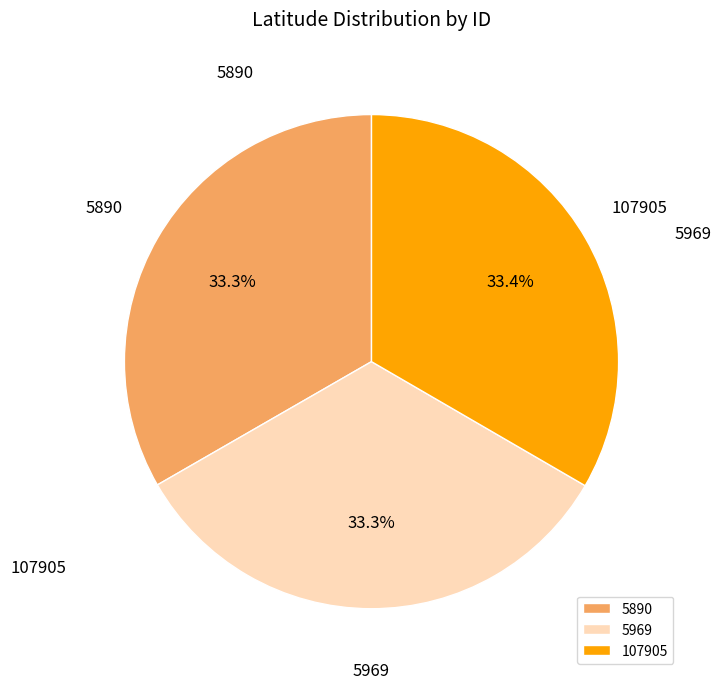

To the nearest percent, what is the average slice percentage?

33%